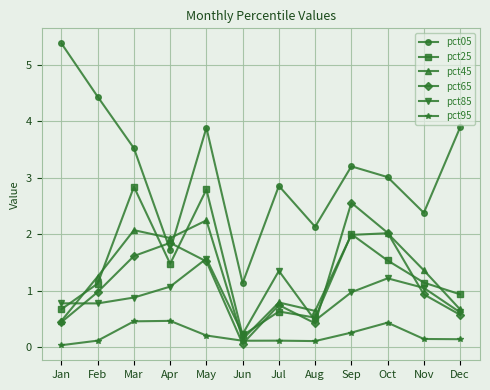

True or false: pct85 has more than 2 interior local peaks.

True